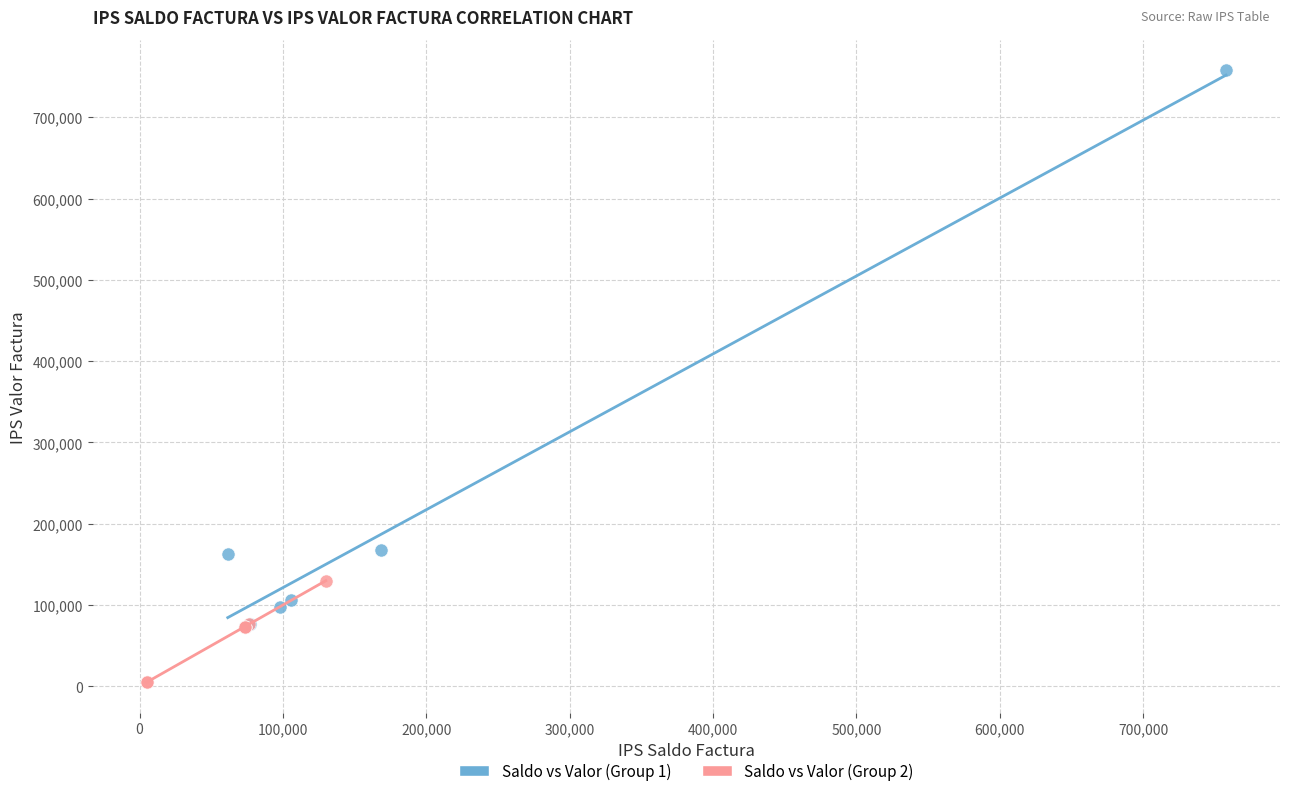

Which series contains the highest Y value?

Saldo vs Valor (Group 1)